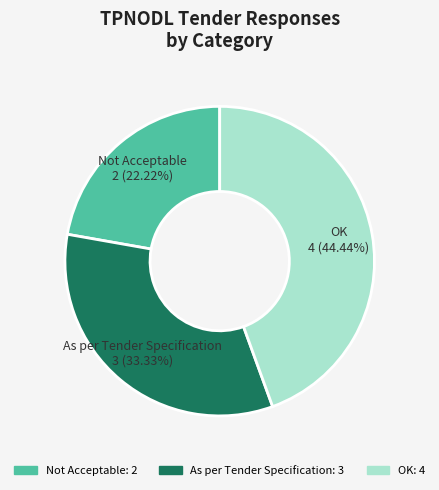

How many segments does this pie chart have?

3